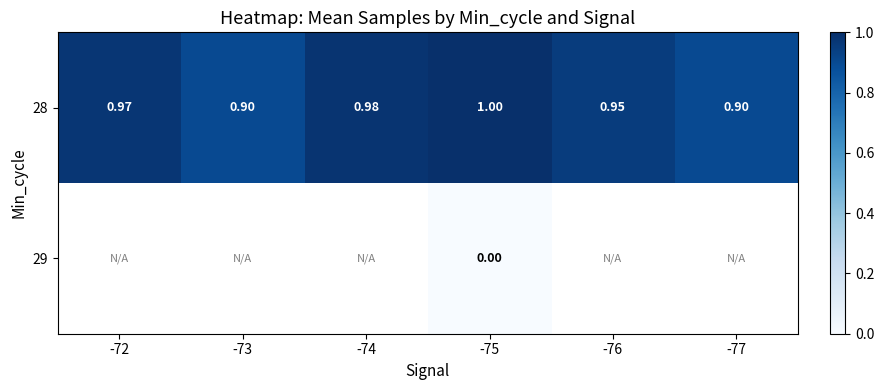

What is the approximate value of 28 at -75?

1.0